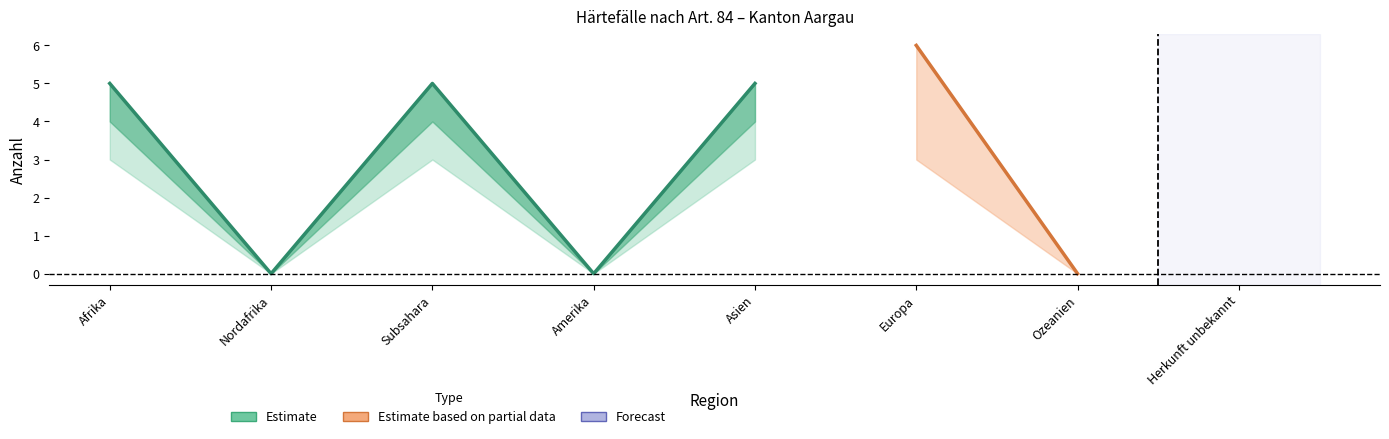

At which category is the sum across all series the highest?

Europa